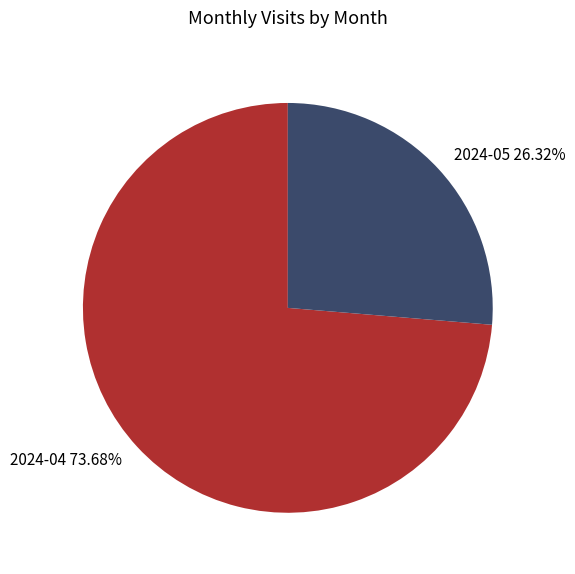

To the nearest percent, what is the combined percentage of 2024-04 and 2024-05?

100%